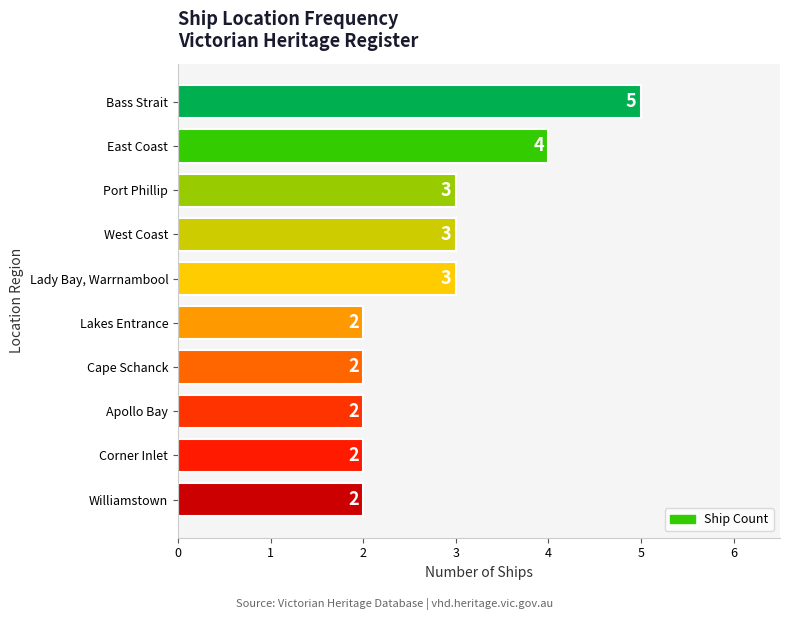

What is the value of the 10th bar from the top?

2